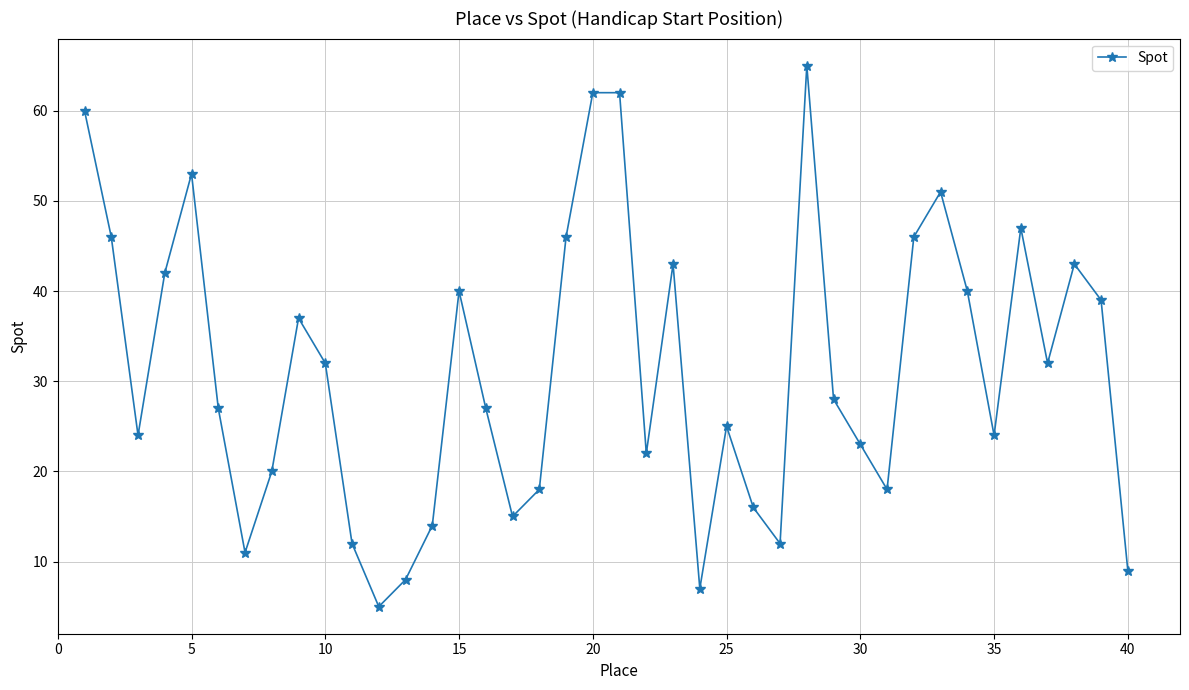

How many lines are shown in the chart?

1